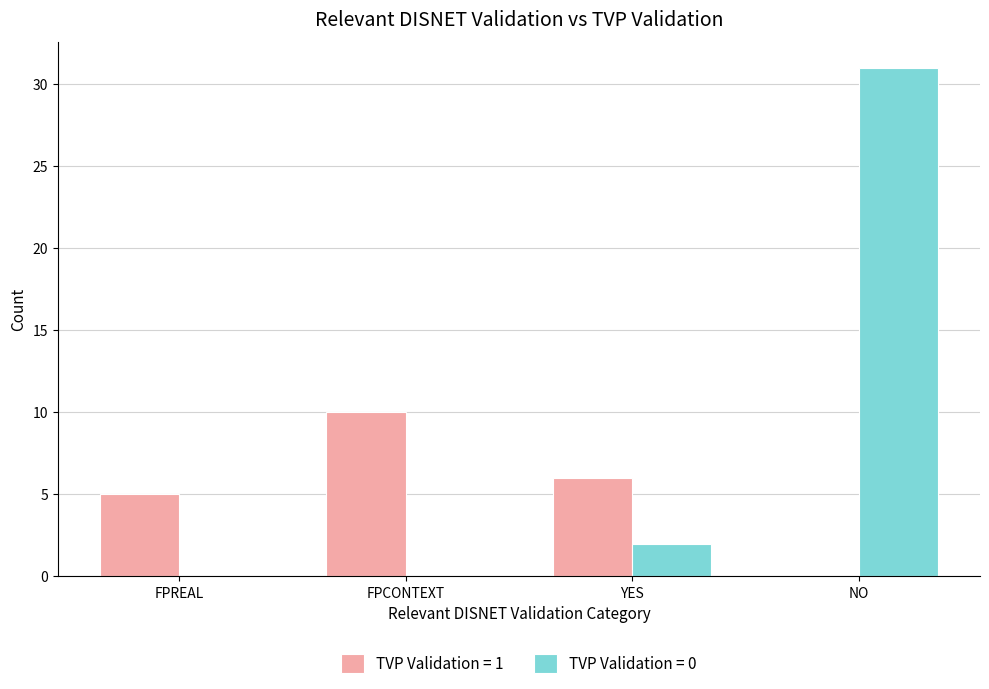

What is the total value across all series at YES?

8